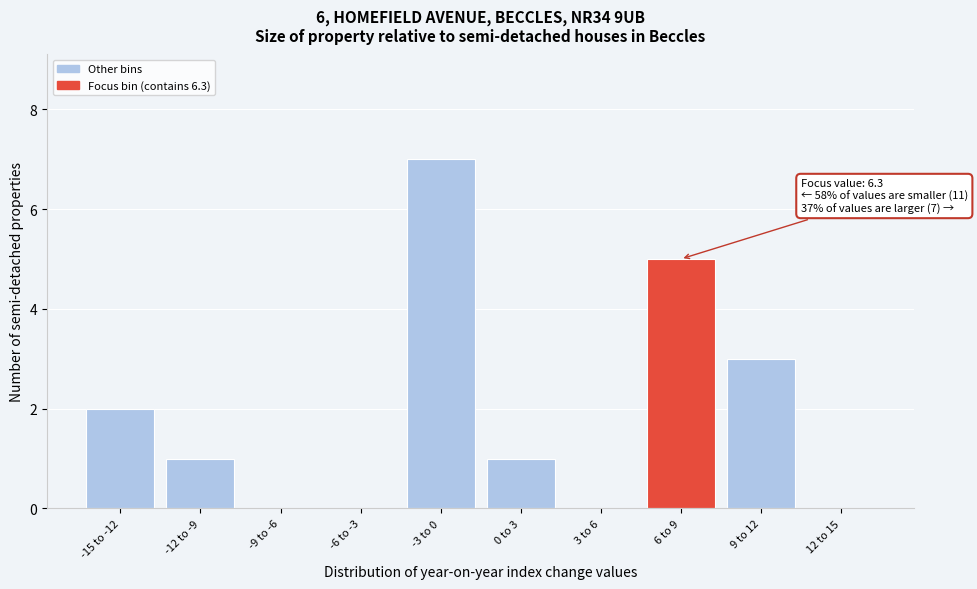

Reading left to right, extract all data points from this chart.

-15 to -12=2	-12 to -9=1	-9 to -6=0	-6 to -3=0	-3 to 0=7	0 to 3=1	3 to 6=0	6 to 9=5	9 to 12=3	12 to 15=0